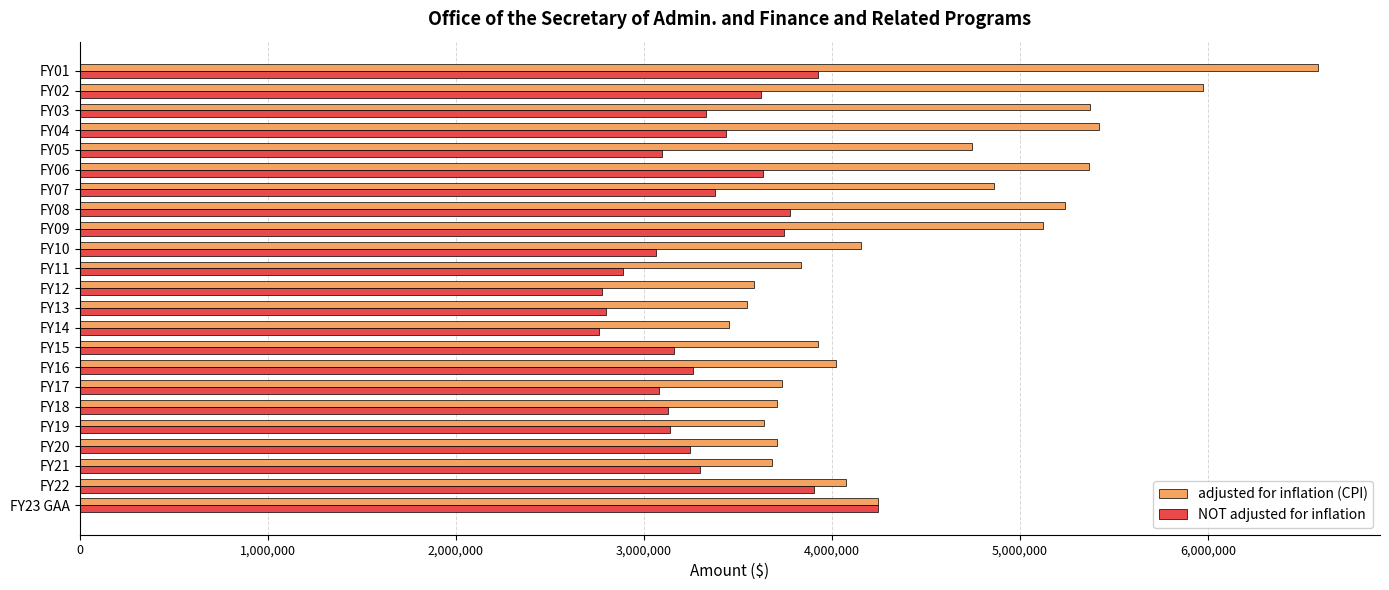

List the series in order of their peak value, highest first.

adjusted for inflation (CPI), NOT adjusted for inflation